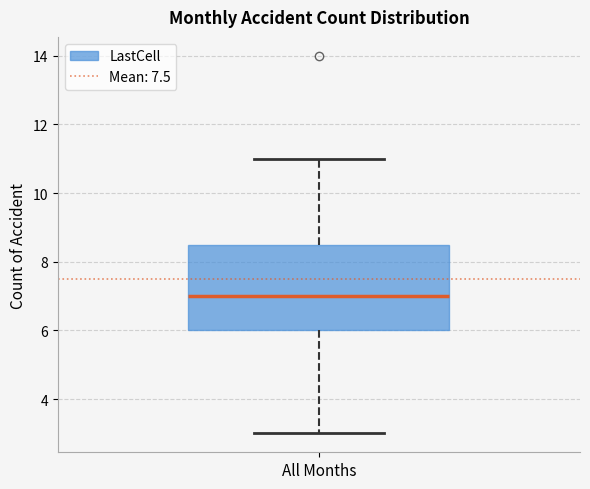

Read this box plot against the y-axis: the position of the median line, the range covered by the box, and the ends of both whiskers. The values are not printed on the chart, so give them approximately, as read against the axis.

median 7.0, box 6.0 to 8.6, whiskers 3.0 to 11.0